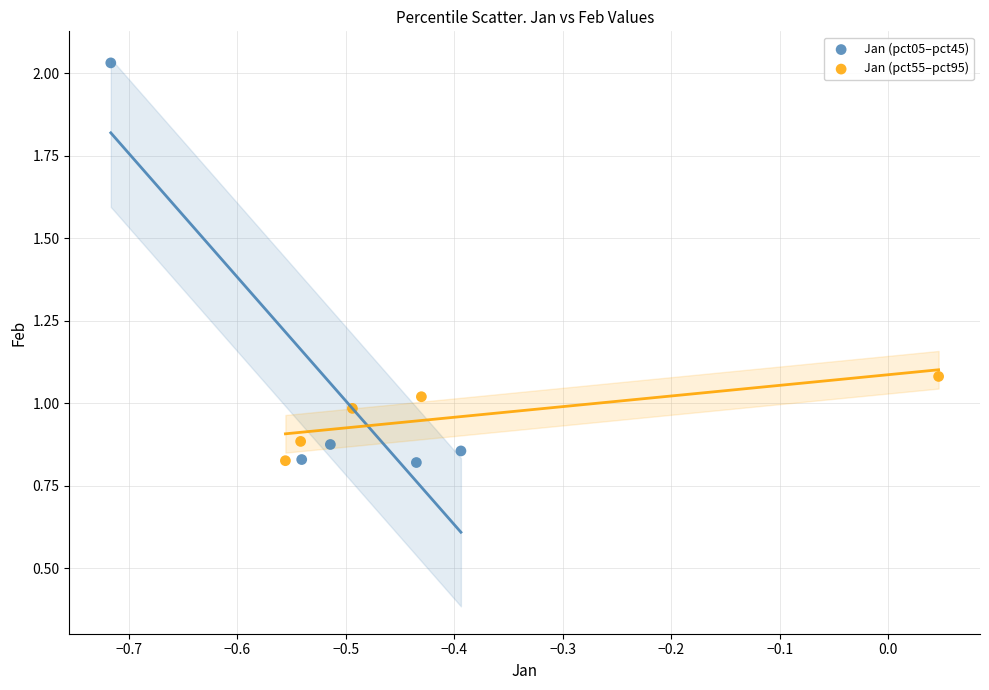

Which series has the widest spread of Y values?

Jan (pct05–pct45)